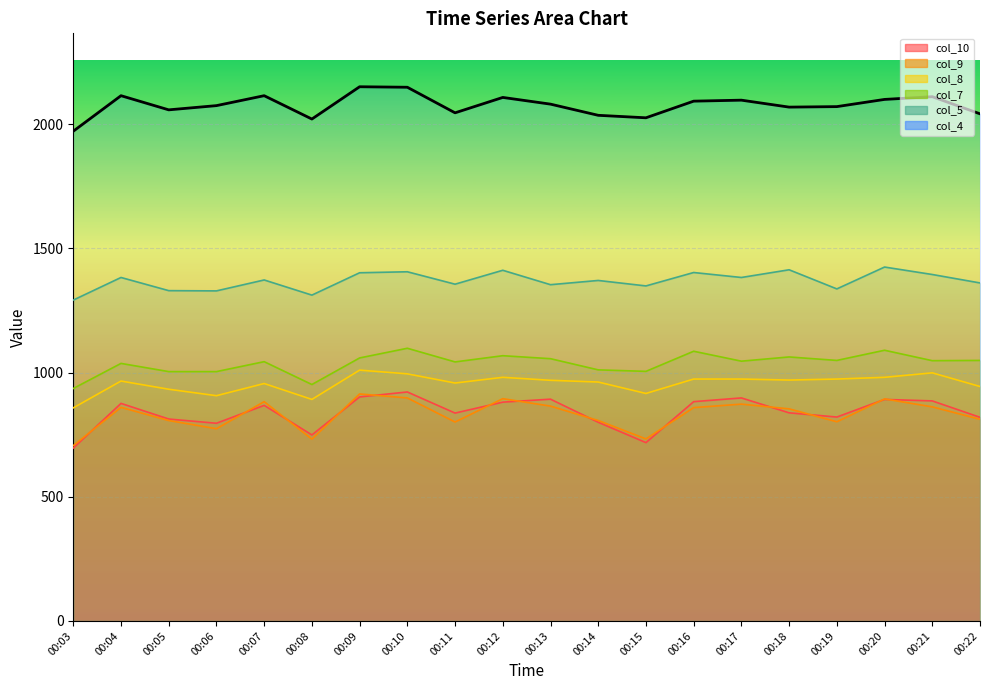

The chart shows a value of 1019 at 00:09. True or false?

False